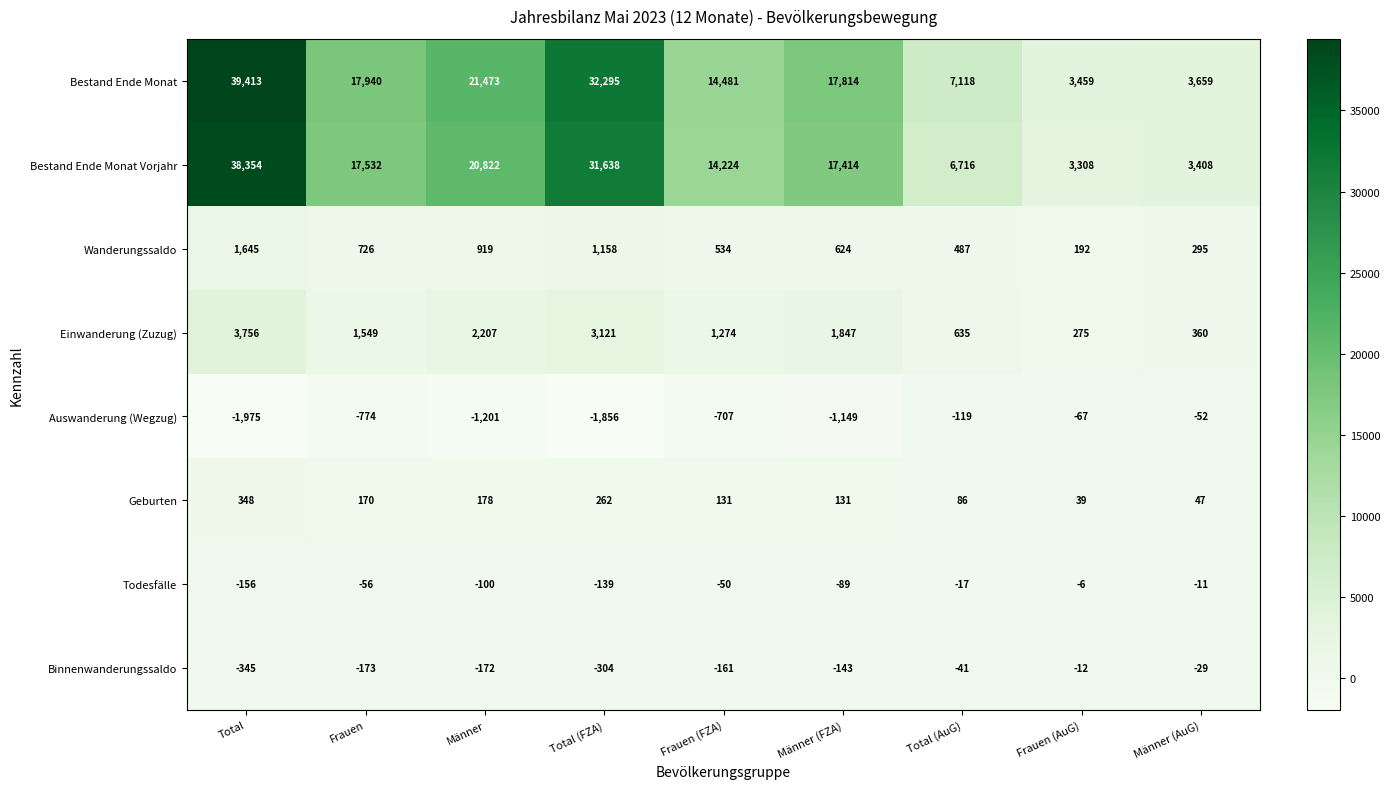

What is the average value of the Wanderungssaldo series?

731